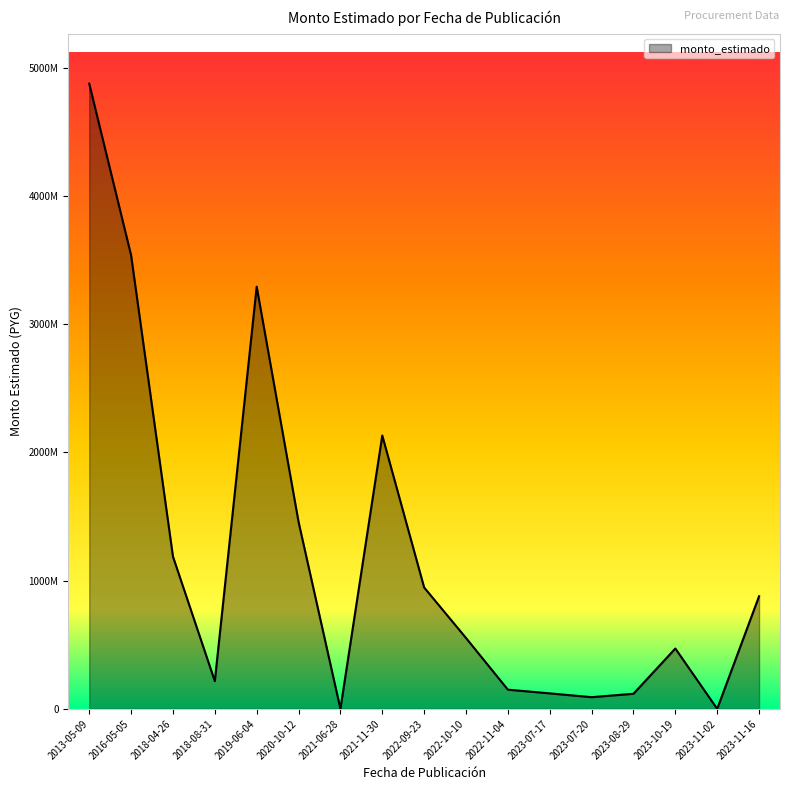

What is the difference between the values at 2021-06-28 and 2019-06-04?

3291550301